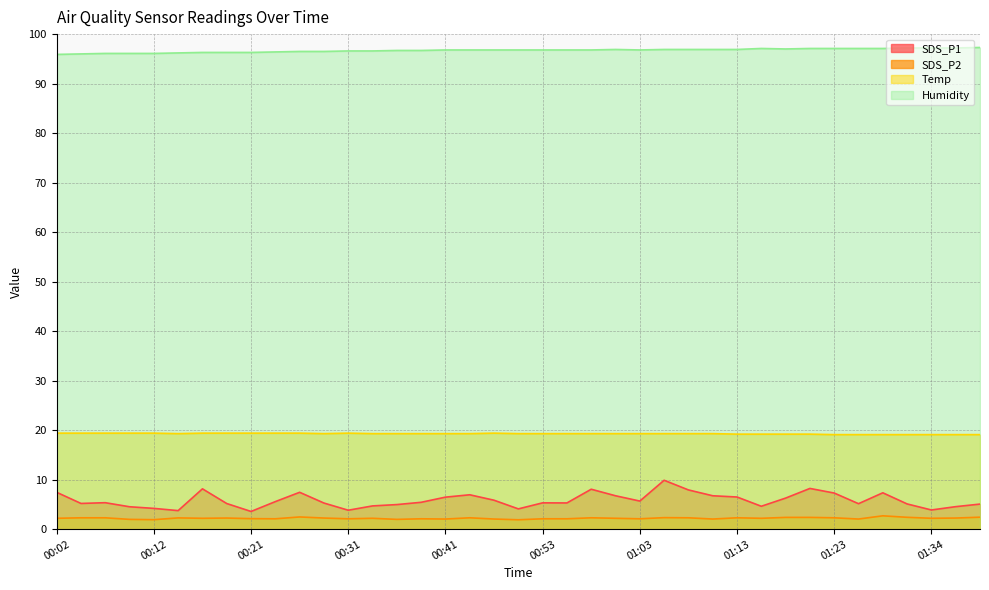

Which series has the largest total across all categories?

Humidity